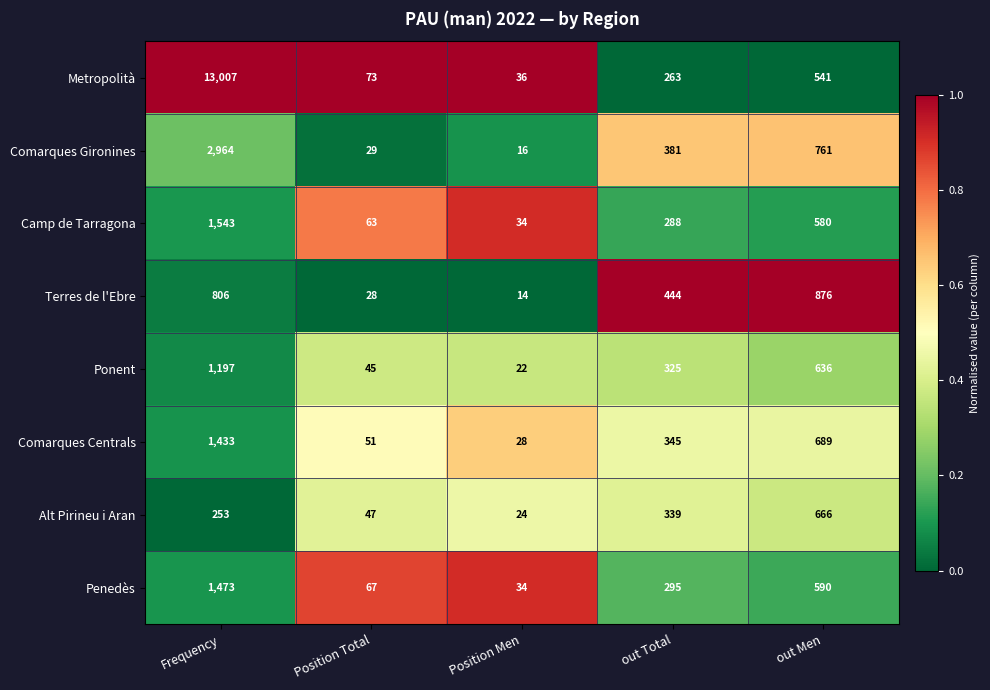

Which series has the largest range (max minus min)?

Metropolità